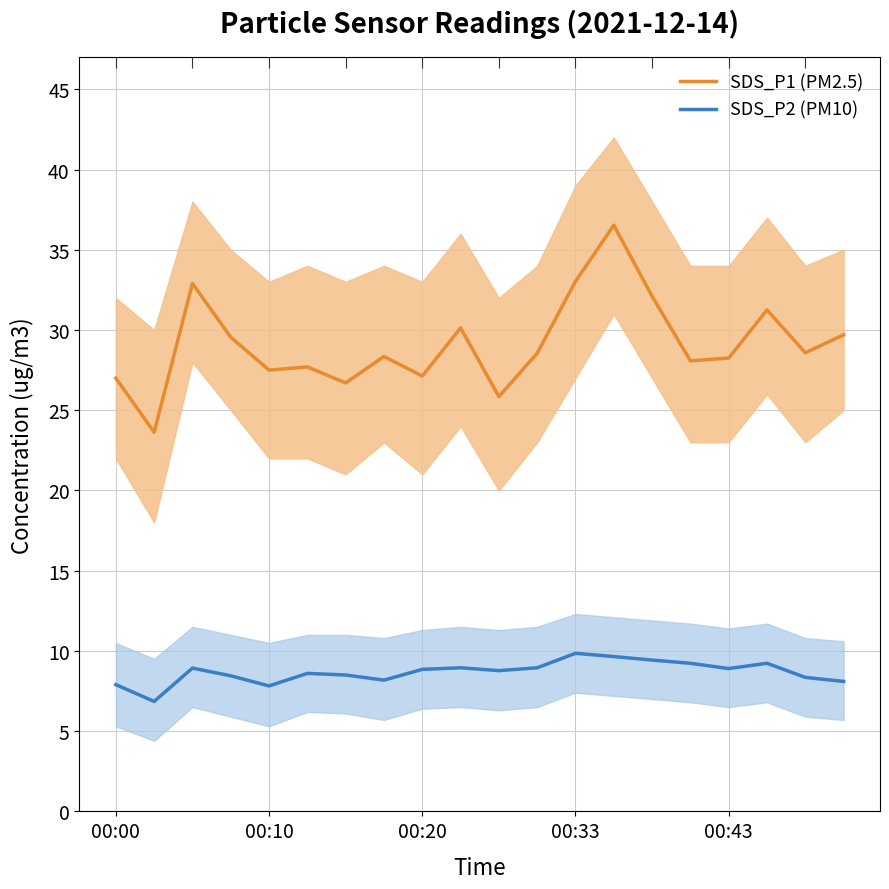

Reading left to right, transcribe all the data shown in this chart.

SDS_P1 (PM2.5): 27.0	23.6	32.9	29.6	27.5	27.7	26.7	28.4	27.1	30.1	25.9	28.6	33.0	36.5	32.1	28.1	28.2	31.2	28.6	29.7
SDS_P2 (PM10): 7.9	6.8	8.9	8.4	7.8	8.6	8.5	8.2	8.8	8.9	8.8	8.9	9.8	9.7	9.4	9.2	8.9	9.2	8.3	8.1